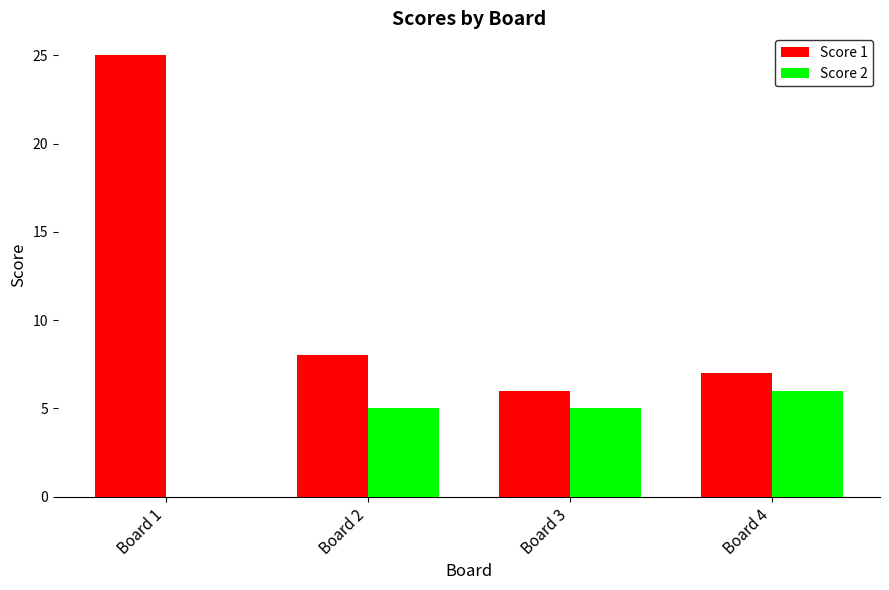

At which label is Score 1 closest to 15?

Board 2